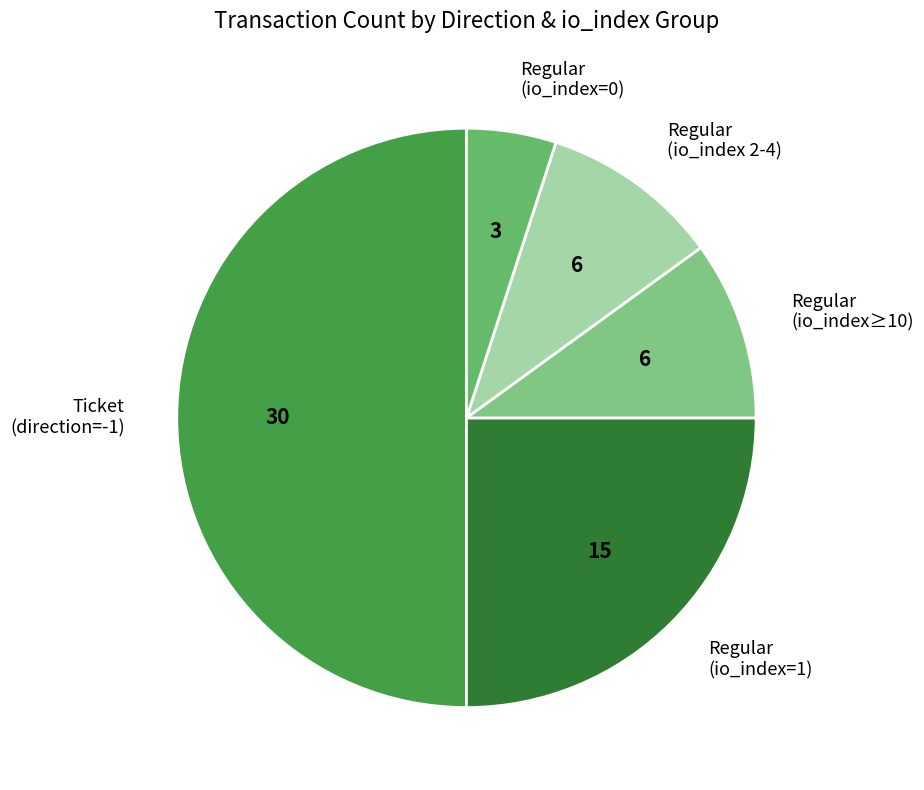

Do Regular (io_index≥10) and Ticket (direction=-1) together represent more than half of the pie?

Yes